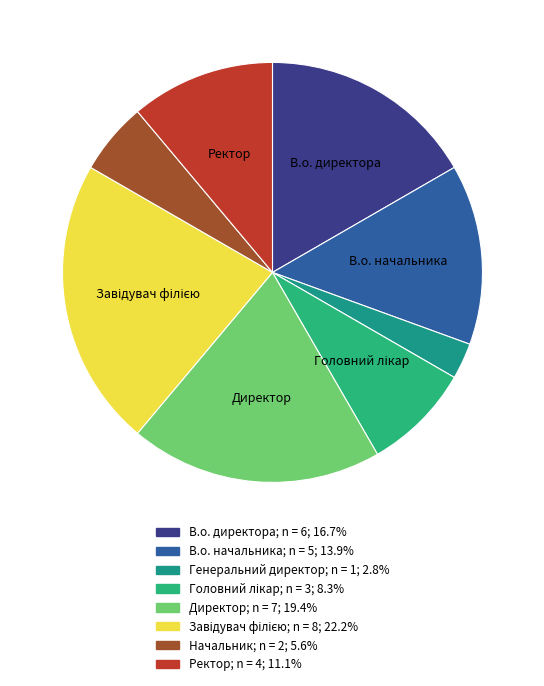

Count the number of slices in the pie.

8